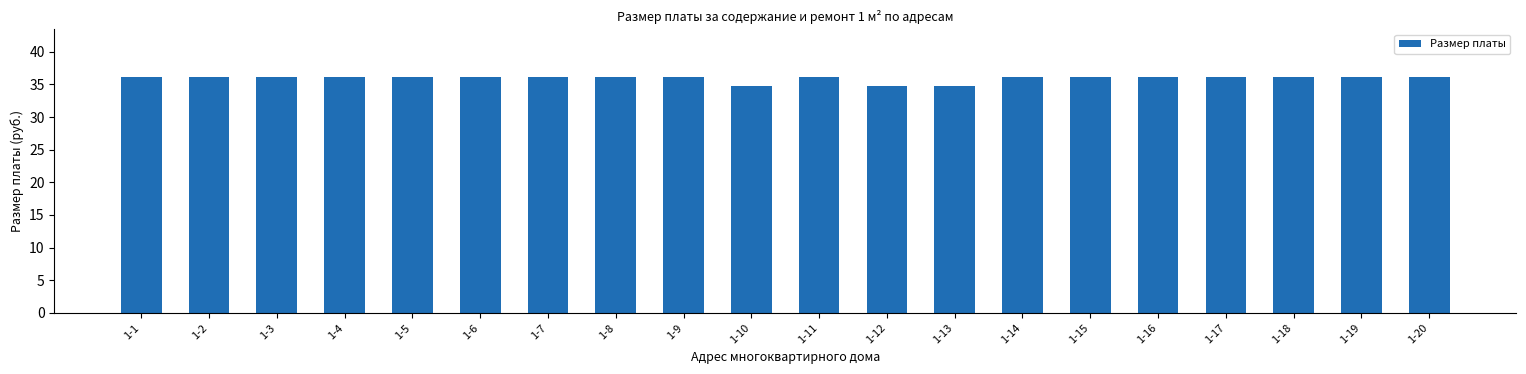

Is it true that the value at 1-3 is 36.2?

True